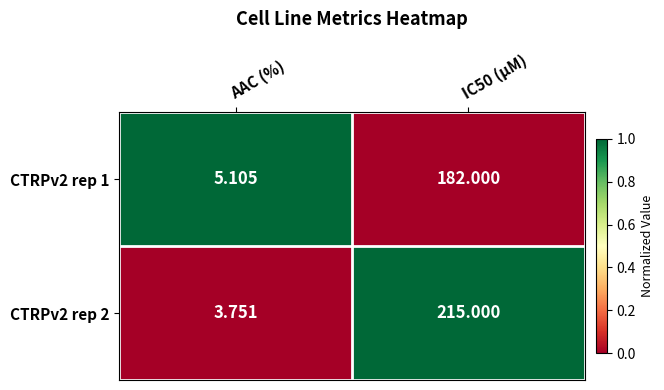

Which category has the highest value across all series?

IC50 (µM)